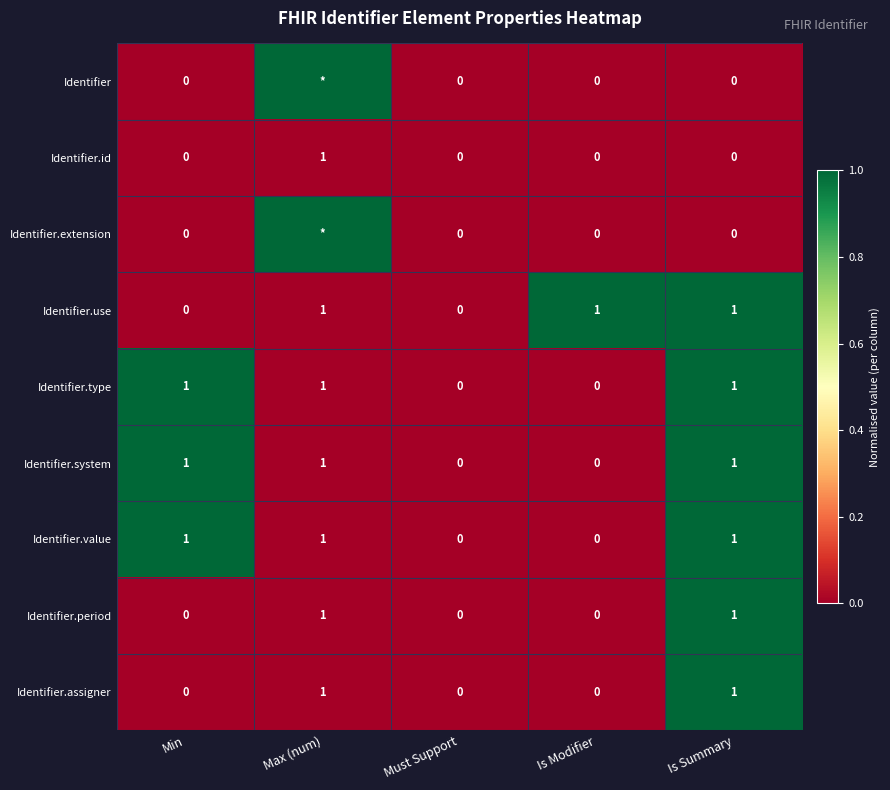

True or false: Identifier.assigner has a value of 0 at Min.

True